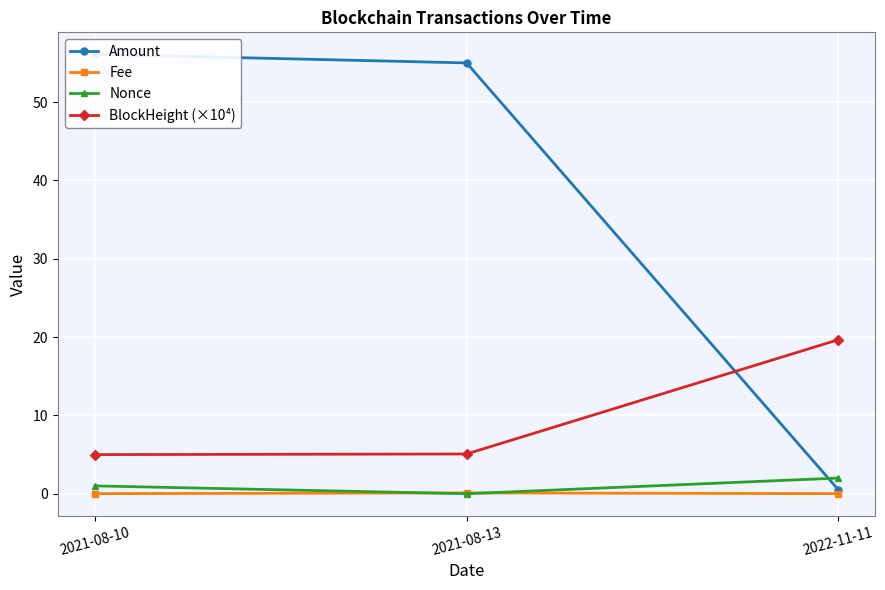

List the labels in order of Fee value, largest first.

2021-08-13, 2021-08-10, 2022-11-11